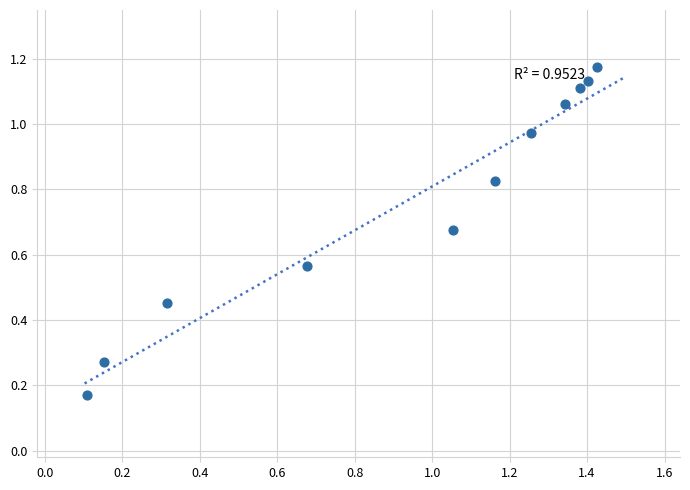

What is the average X value?

0.9